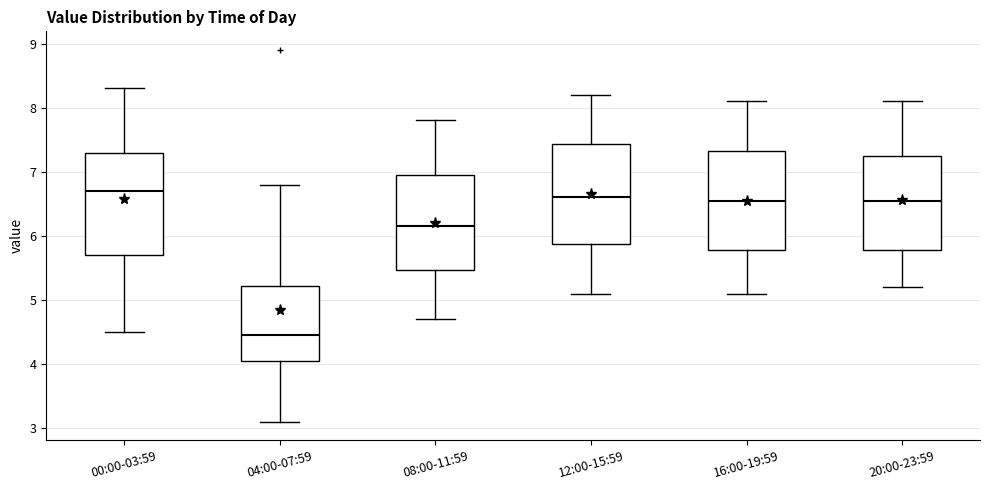

Which box's median line is the lowest?

04:00-07:59